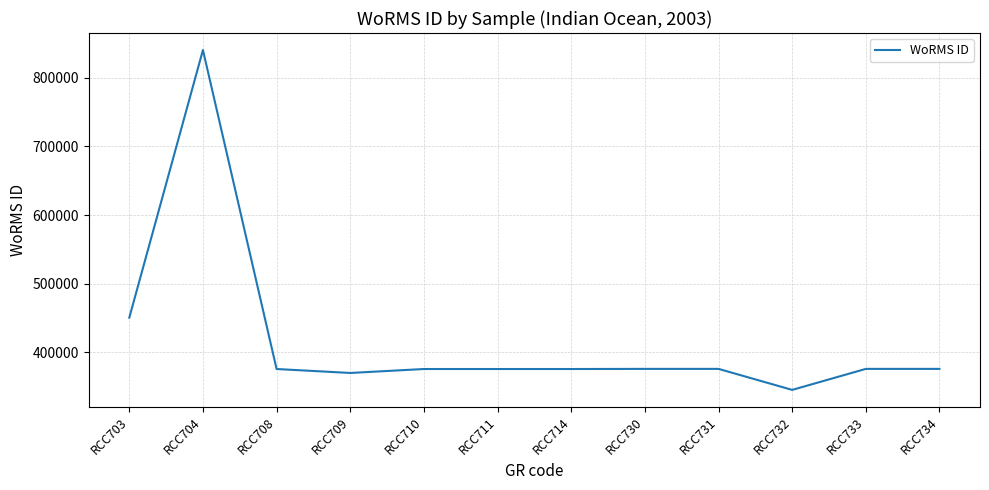

What is the approximate value at RCC710, to the nearest 100?

375900